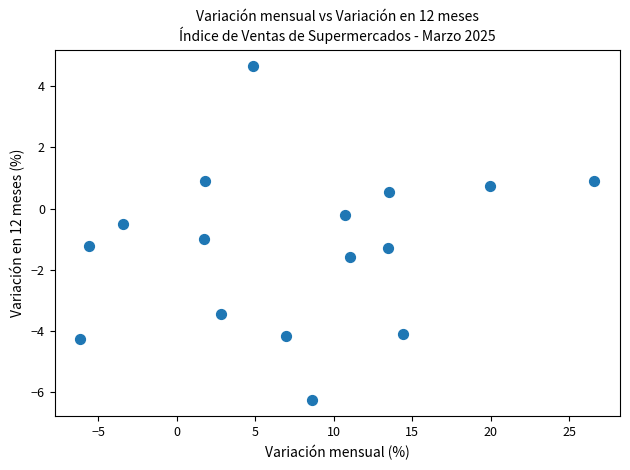

What is the range of X values (max minus min)?

32.7